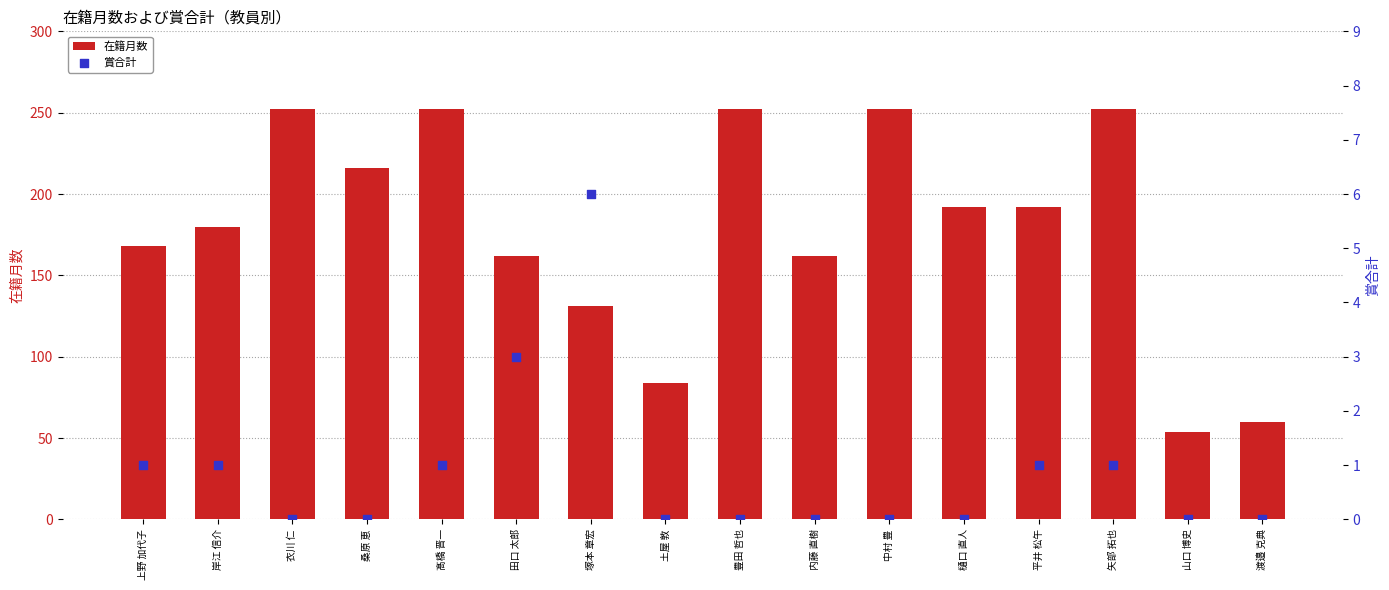

At which category is the sum across all series the highest?

髙橋 晋一